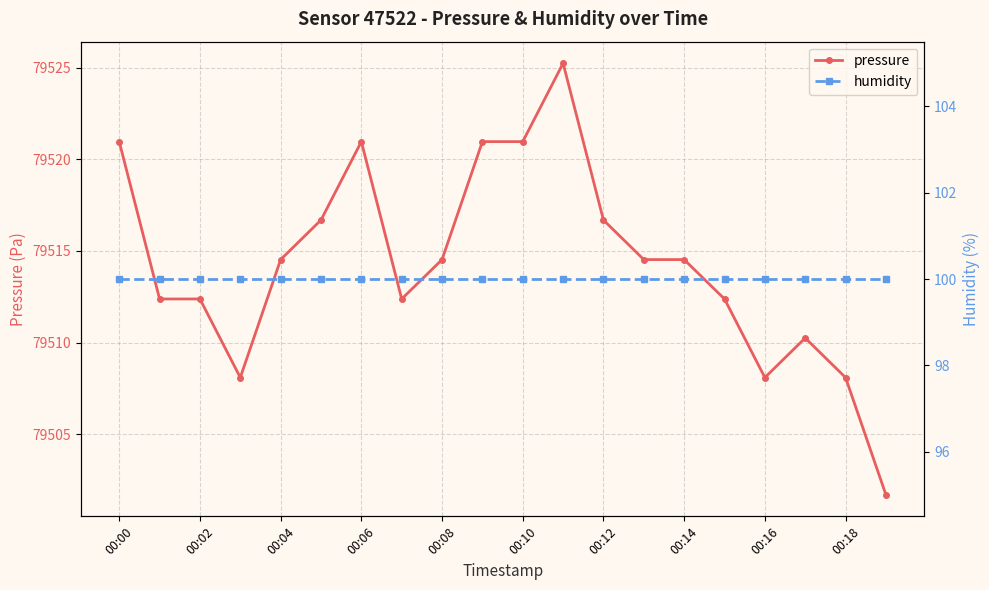

What is the lowest value of the pressure series?

79501.7